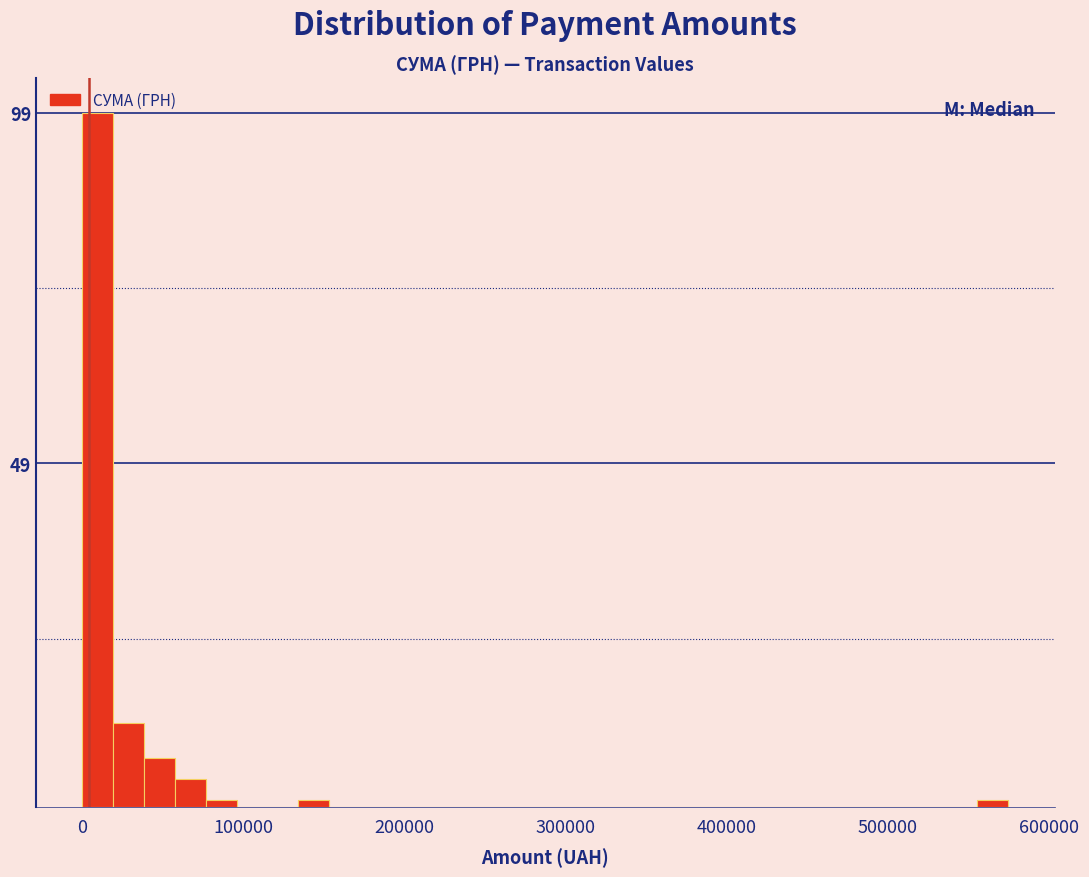

Around what value on the x-axis is the tallest bar? Give the approximate position of its centre, as read against the axis.

10000